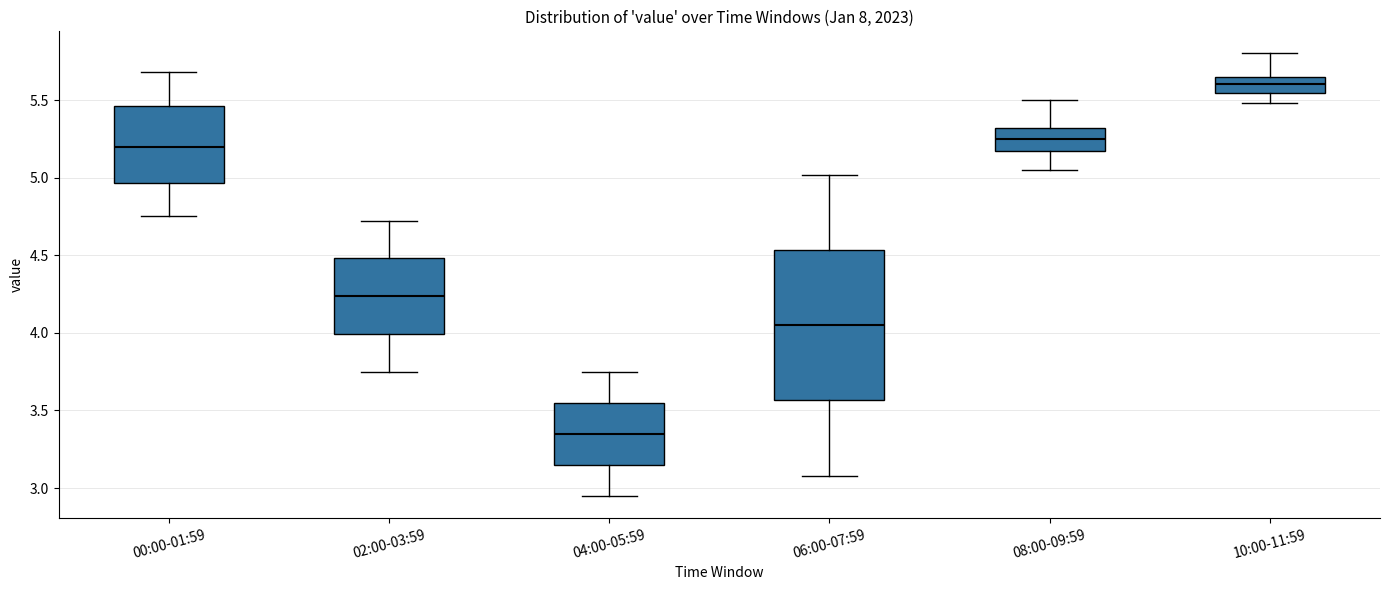

Which box has the lowest median line?

04:00-05:59